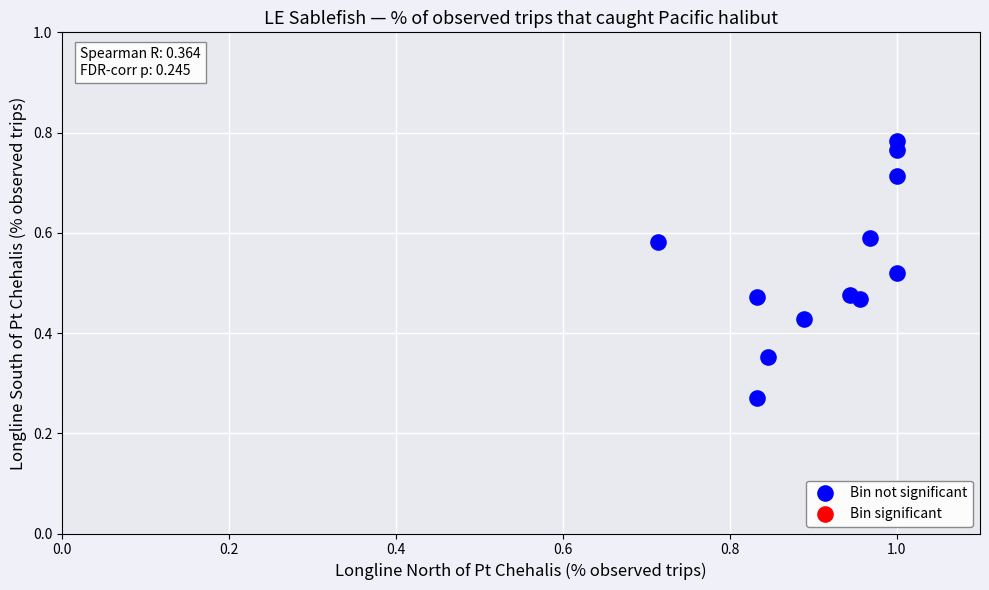

What is the average X value?

0.9